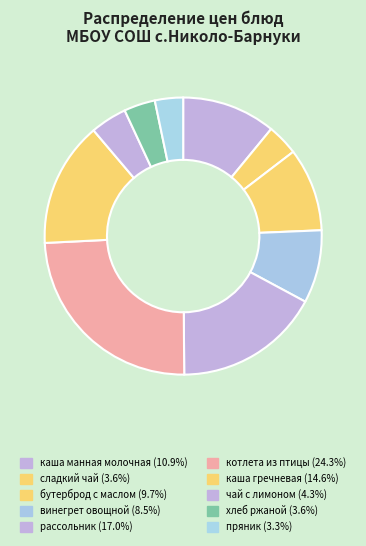

To the nearest percent, what is the difference between the largest and smallest slice percentages?

21%